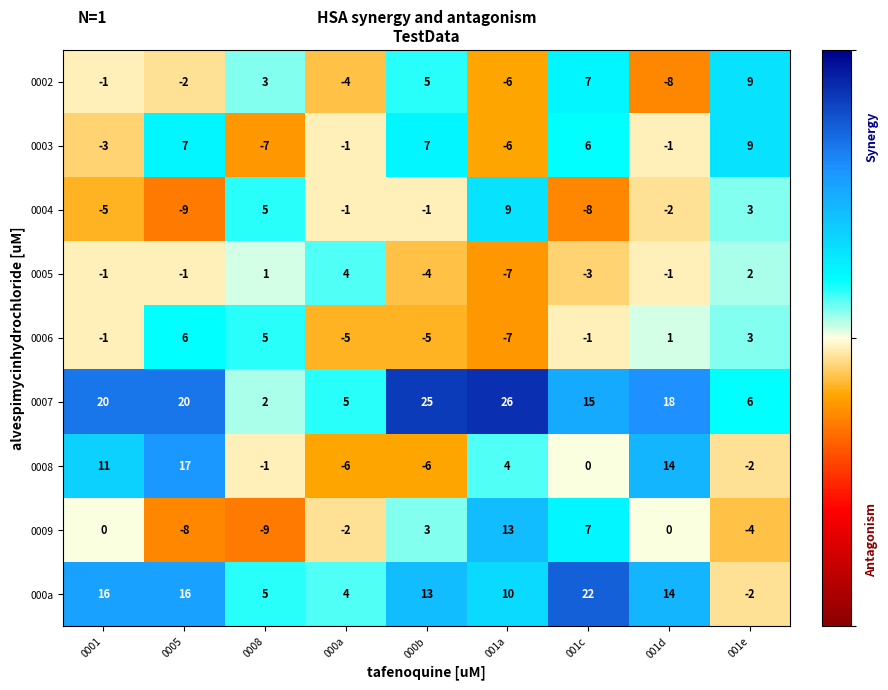

What is the spread (max minus min) of values at 0001?

25